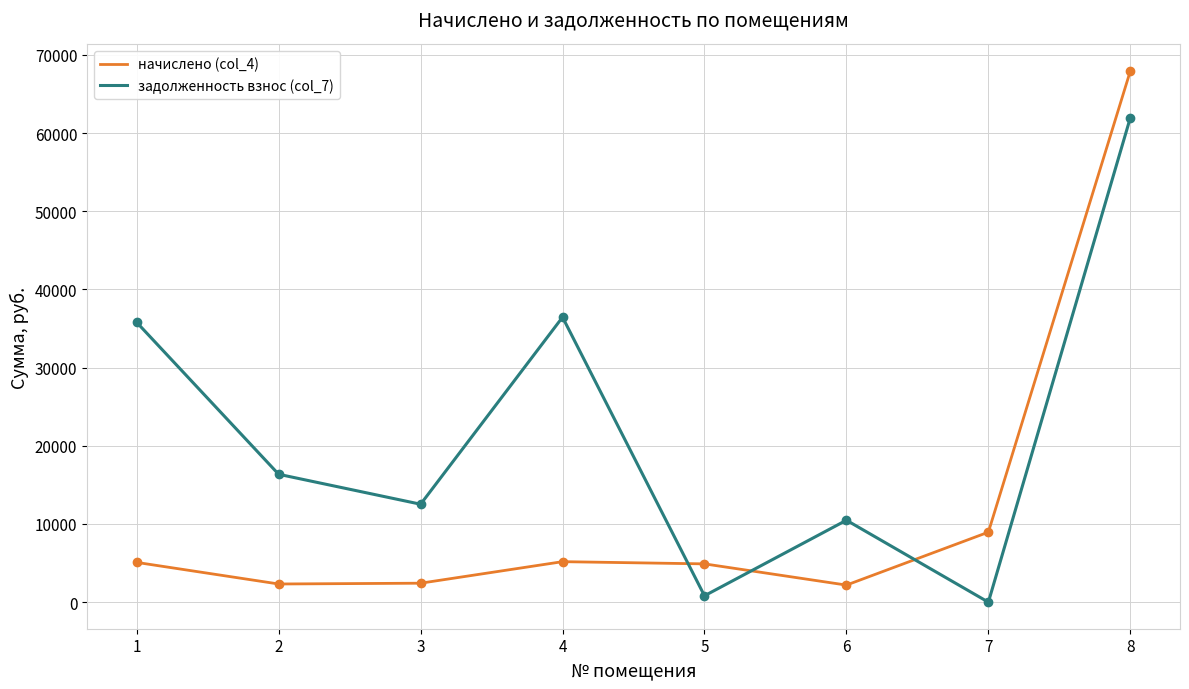

Rank the series at 8 from lowest to highest value.

задолженность взнос (col_7), начислено (col_4)